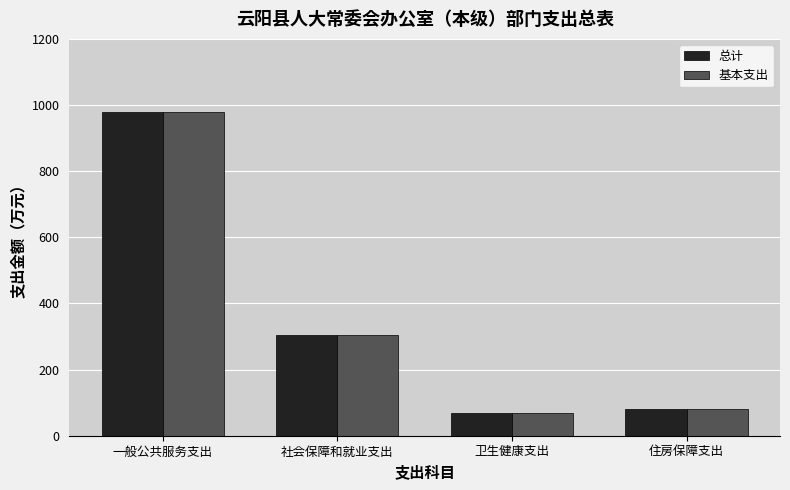

What is the lowest value of the 基本支出 series?

69.6